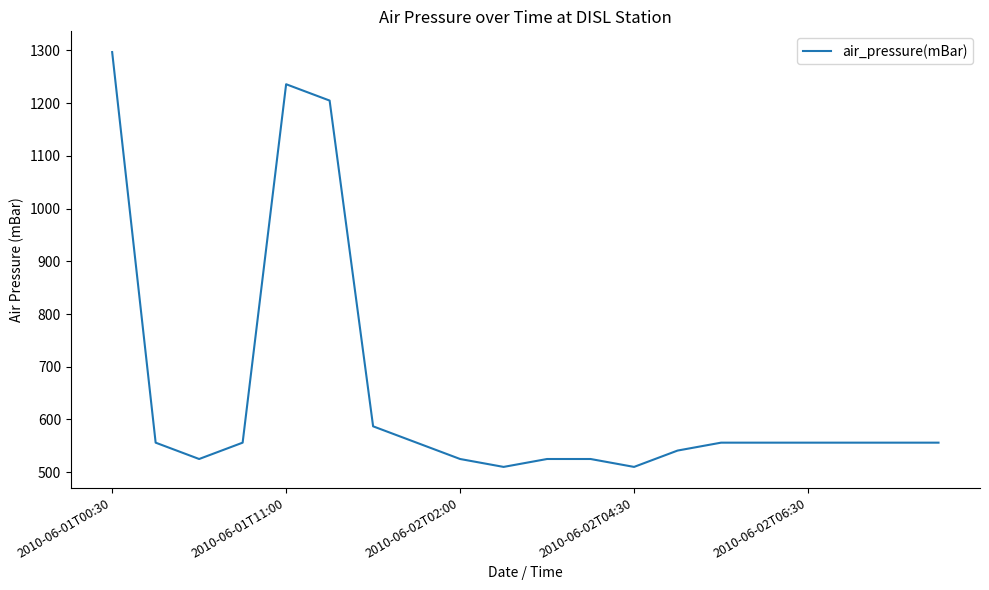

What is the minimum value shown in the chart?

510